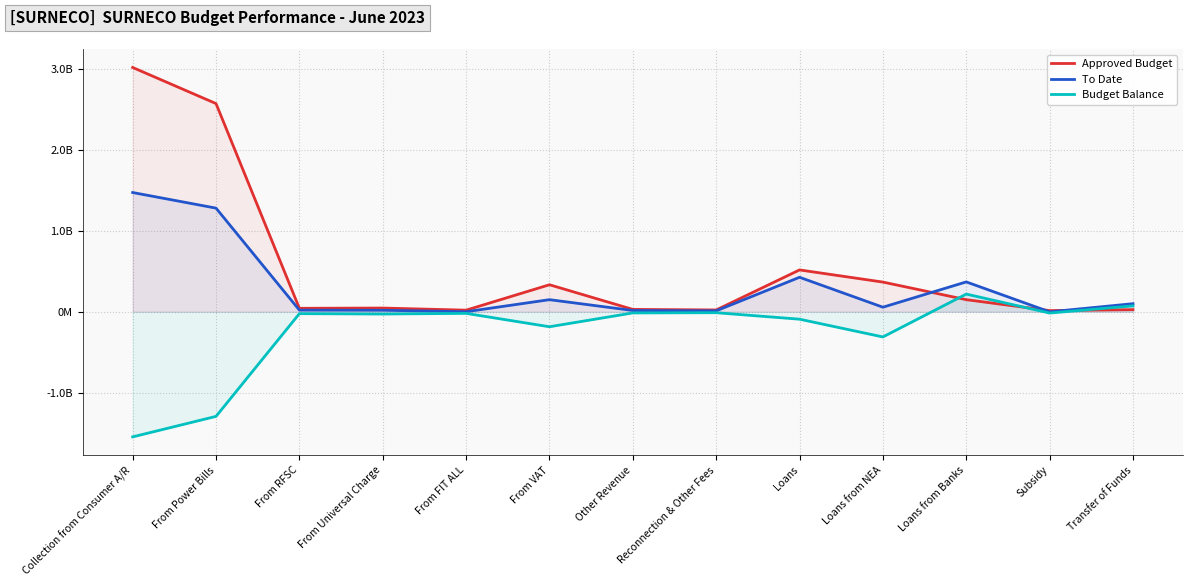

What are all the series names shown in the legend?

Approved Budget, To Date, Budget Balance